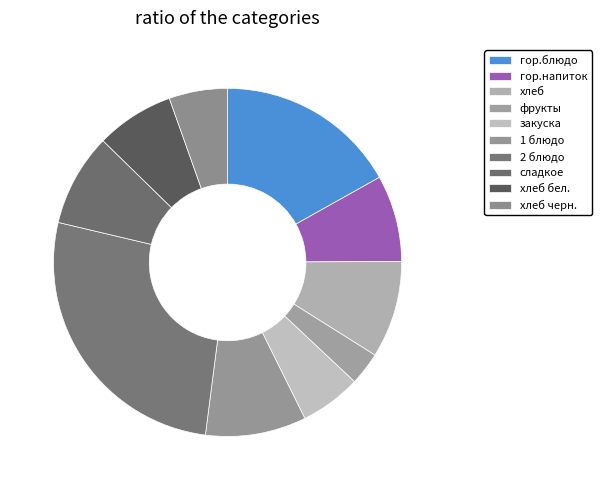

True or false: хлеб бел. accounts for 22% of the total.

False